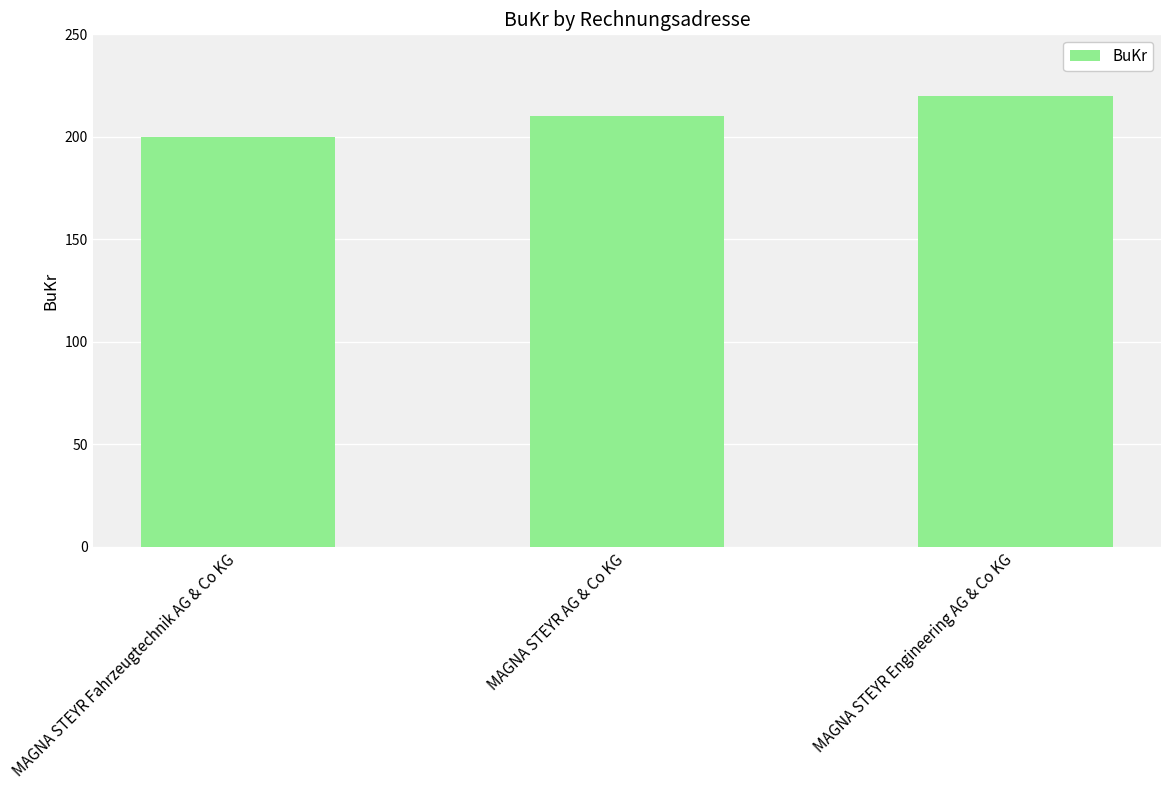

List the labels in order of value, smallest first.

MAGNA STEYR Fahrzeugtechnik AG & Co KG, MAGNA STEYR AG & Co KG, MAGNA STEYR Engineering AG & Co KG